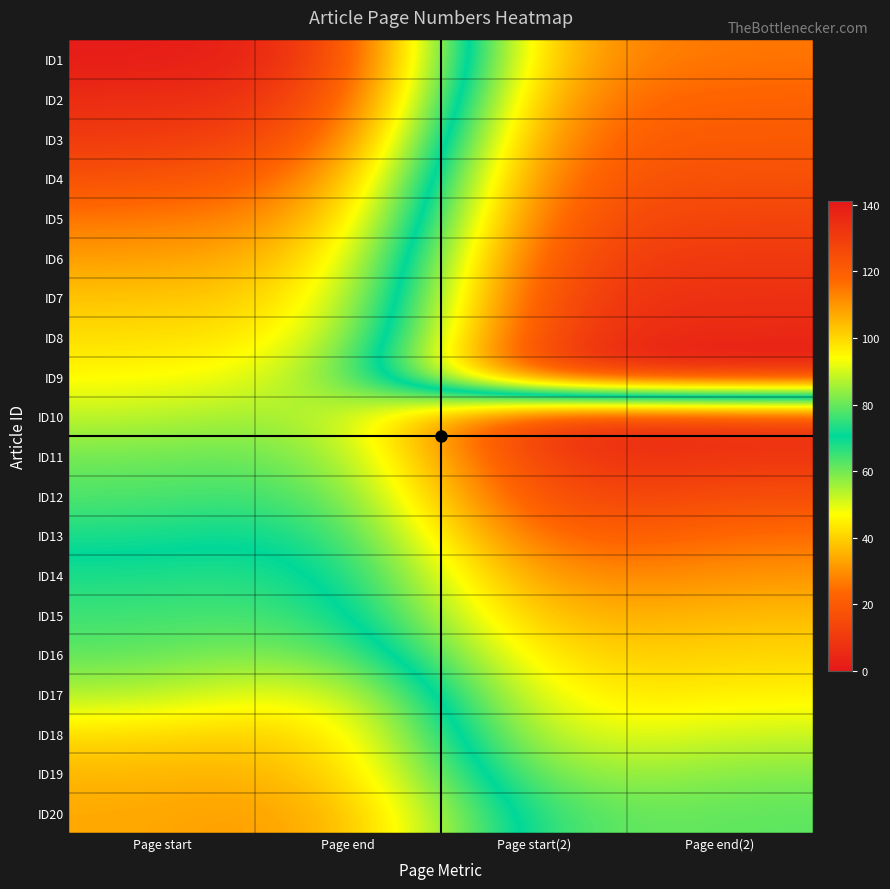

What is the minimum value shown in the chart?

1